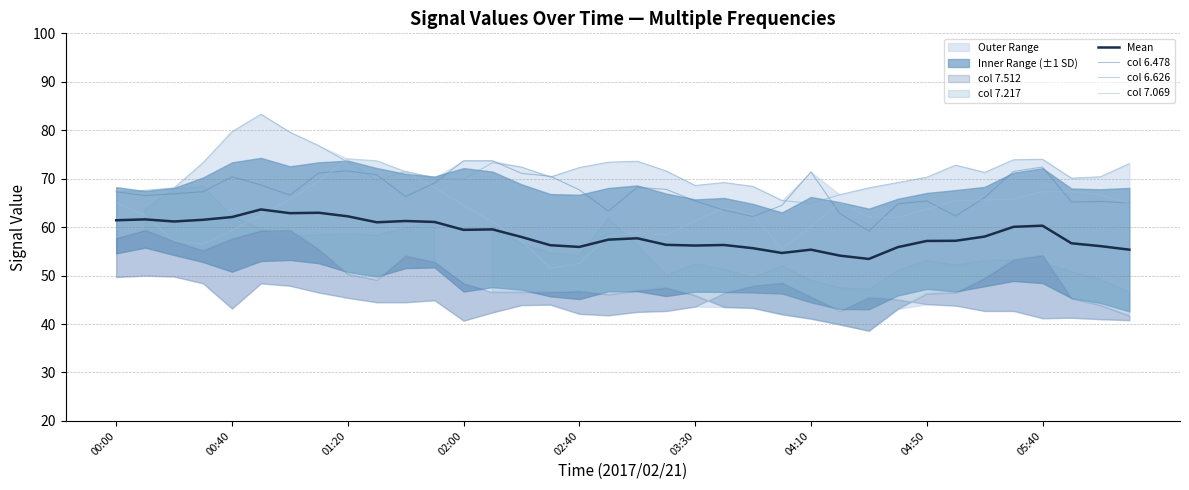

Does the chart display data point markers on the line(s)?

No